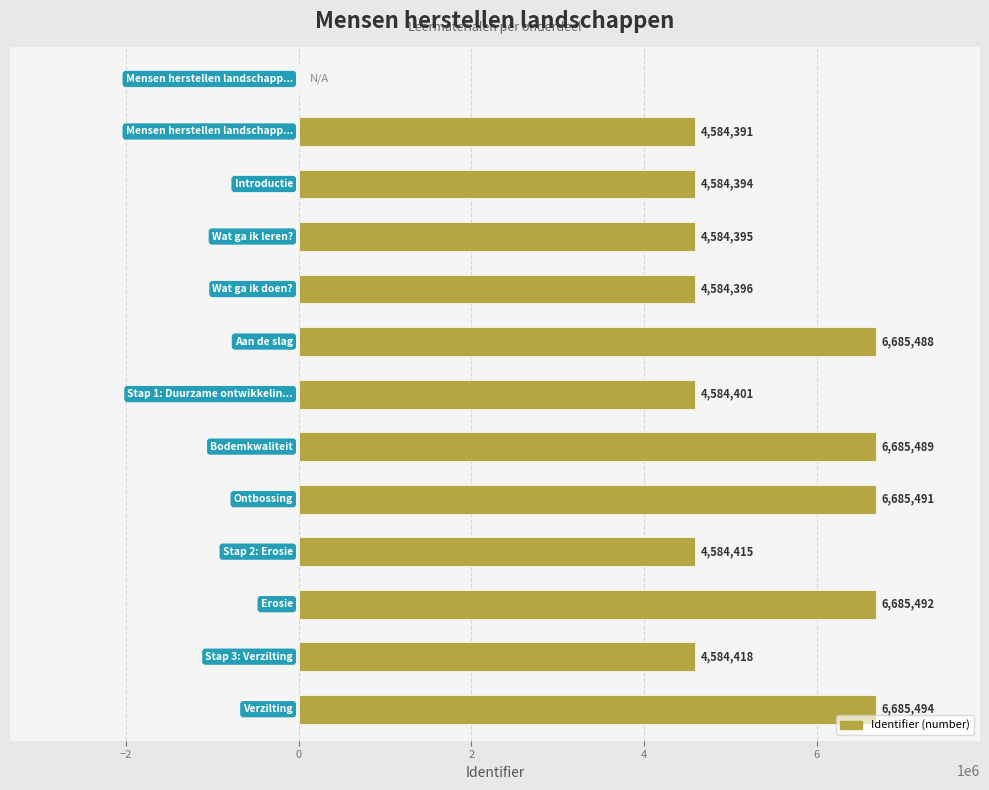

What is the sum of all values?

65518264